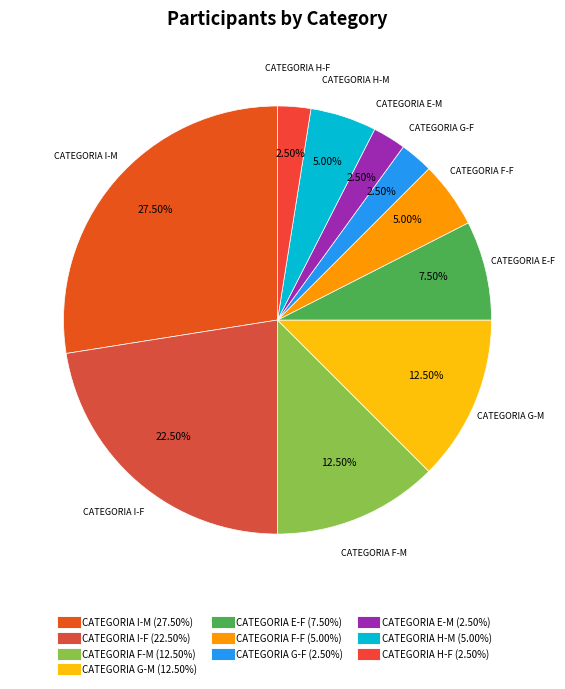

How many segments does this pie chart have?

10